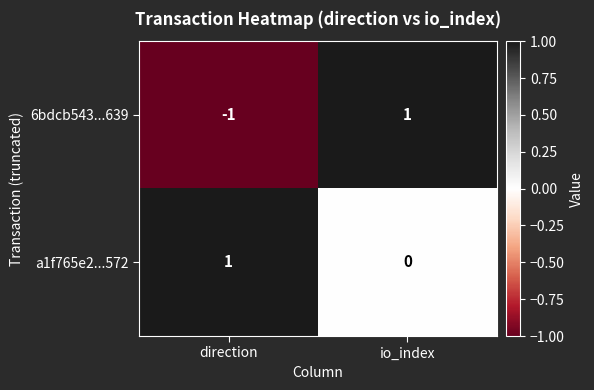

How many categories are shown in the chart?

2